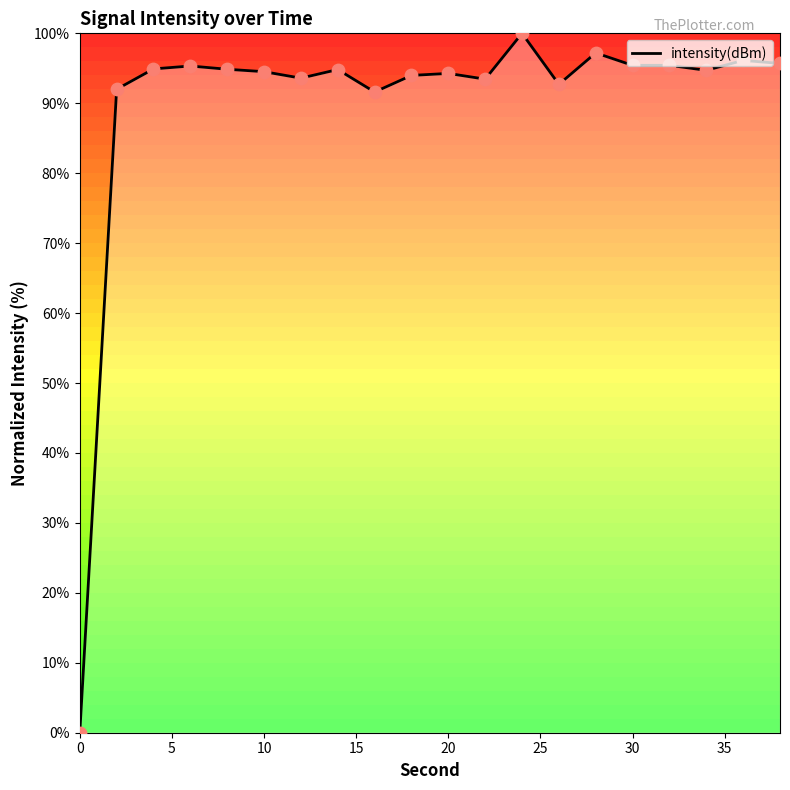

What is the difference between the maximum and minimum values?

100.0